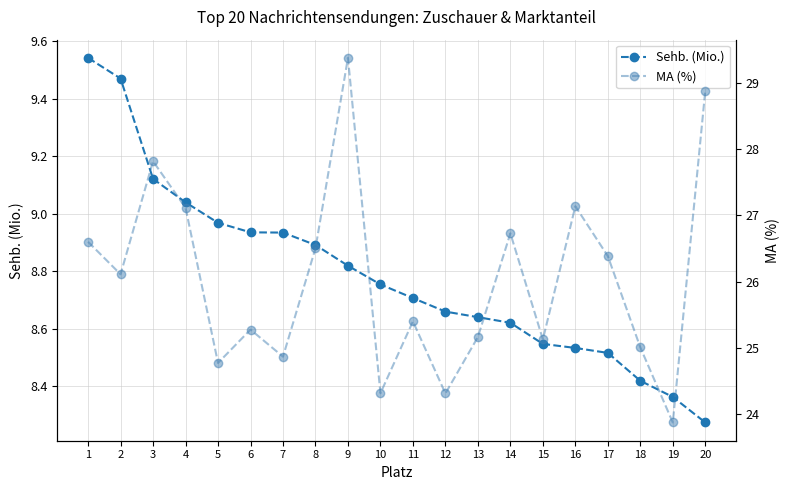

List the series in order of their peak value, lowest first.

Sehb. (Mio.), MA (%)